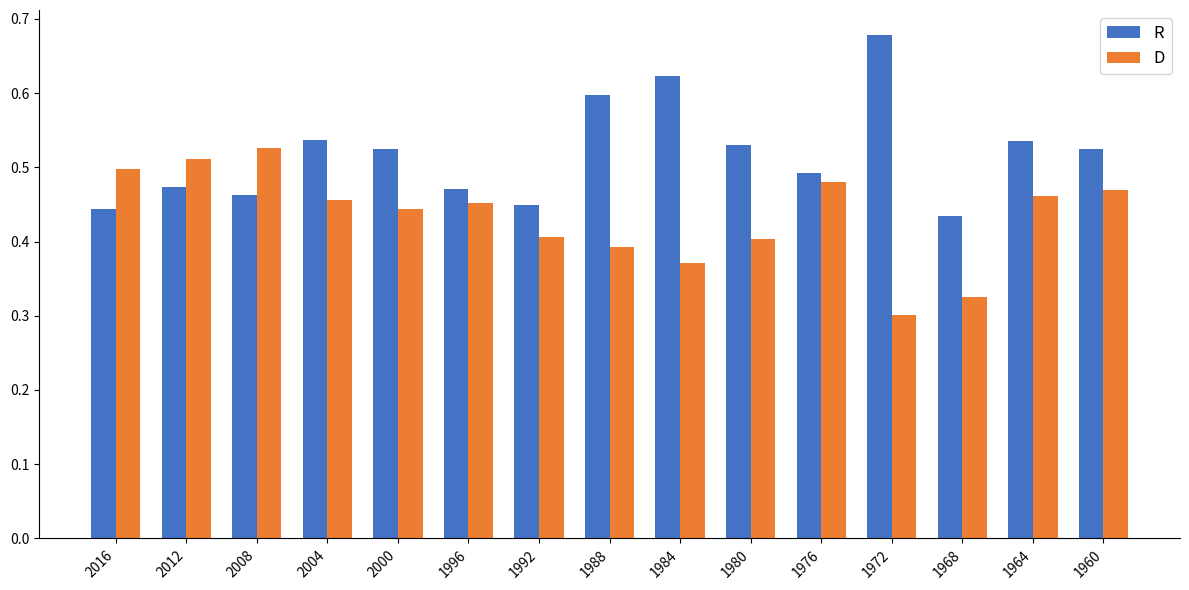

What is the sum of all D values?

6.5